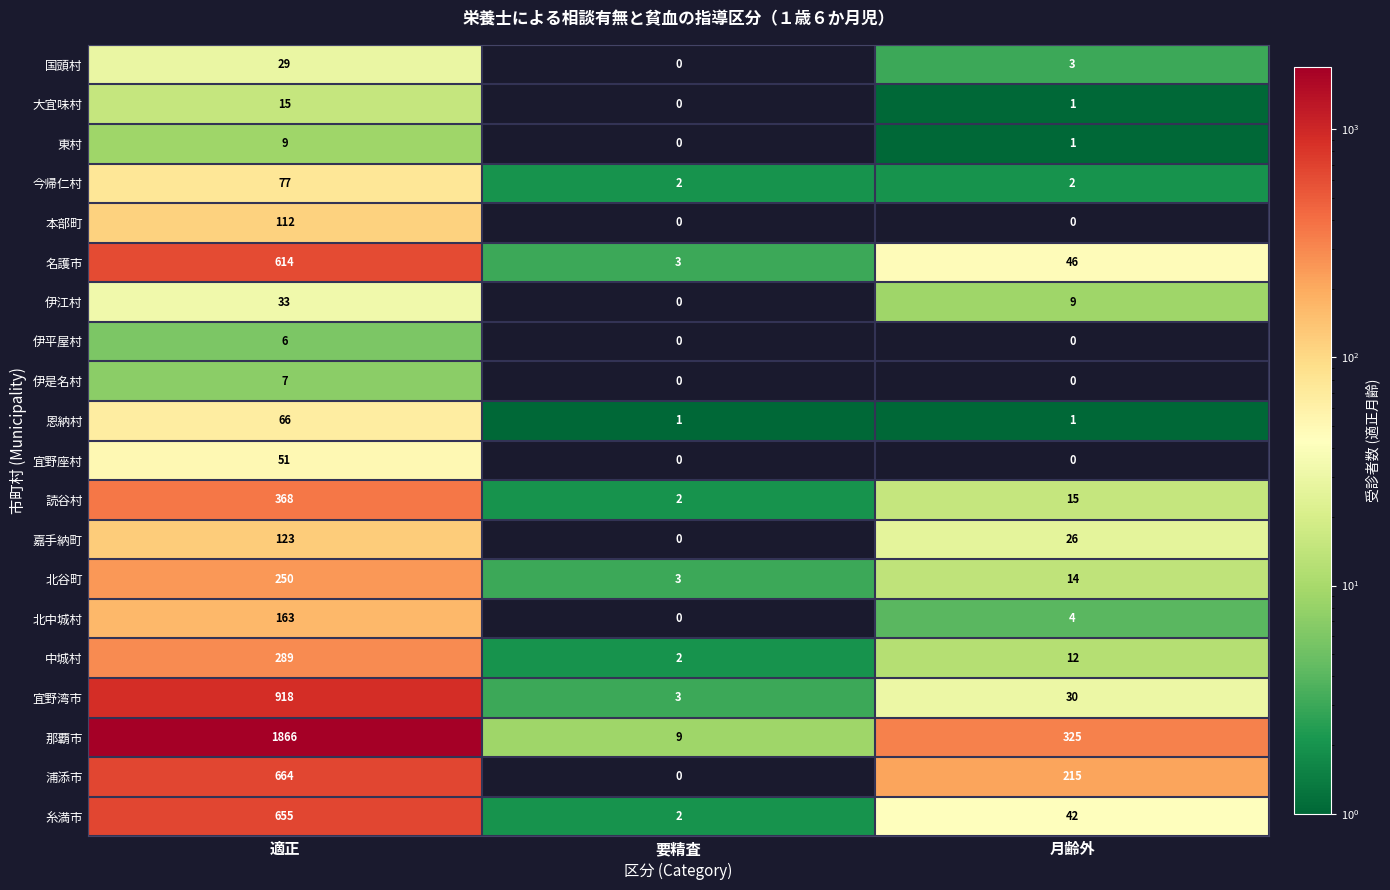

What is the difference between the maximum and second lowest values in the 大宜味村 series?

14